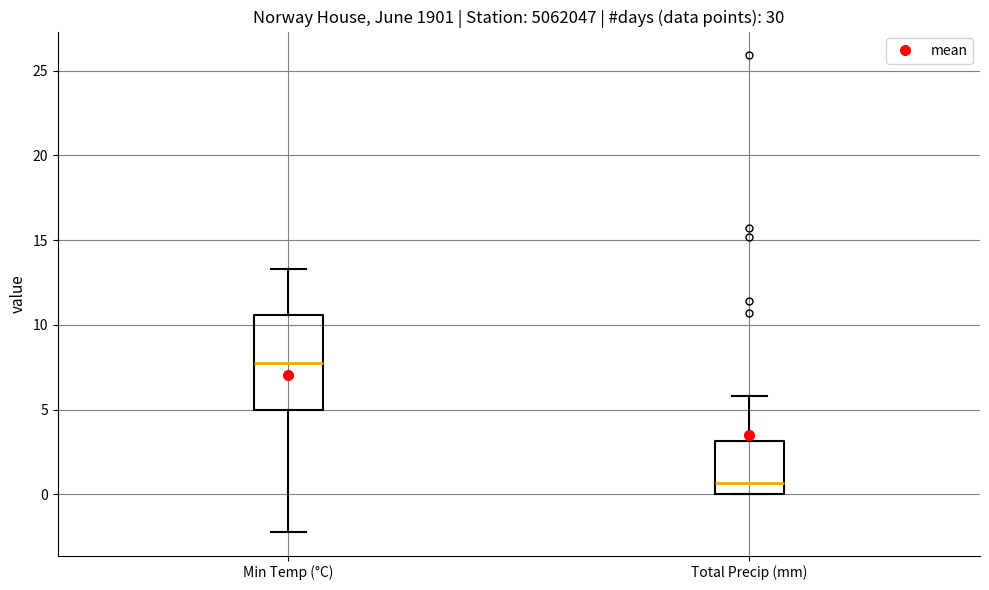

Reading left to right, transcribe this box plot: for each box, give where its median line is, the range the box spans, and where its two whiskers end, as read against the y-axis. The values are not printed on the chart, so give them approximately, as read against the axis.

Min Temp (°C): median 8.0, box 5.0 to 10.5, whiskers -2.0 to 13.5
Total Precip (mm): median 0.5, box 0.0 to 3.0, whiskers 0.0 to 6.0